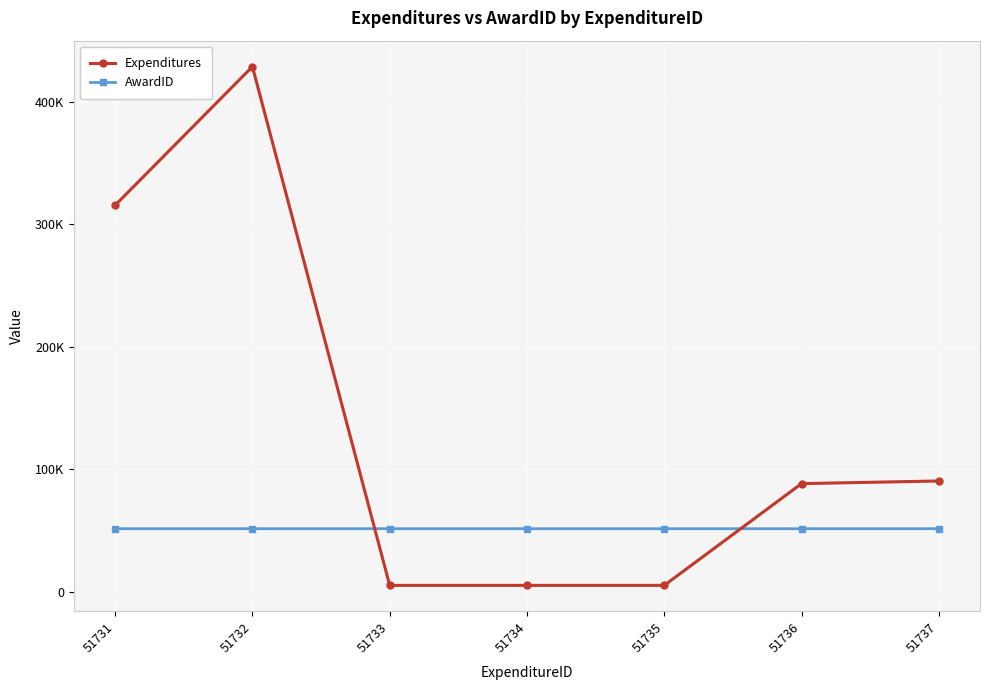

What is the sum of the Expenditures values at 51733 and 51736?

93676